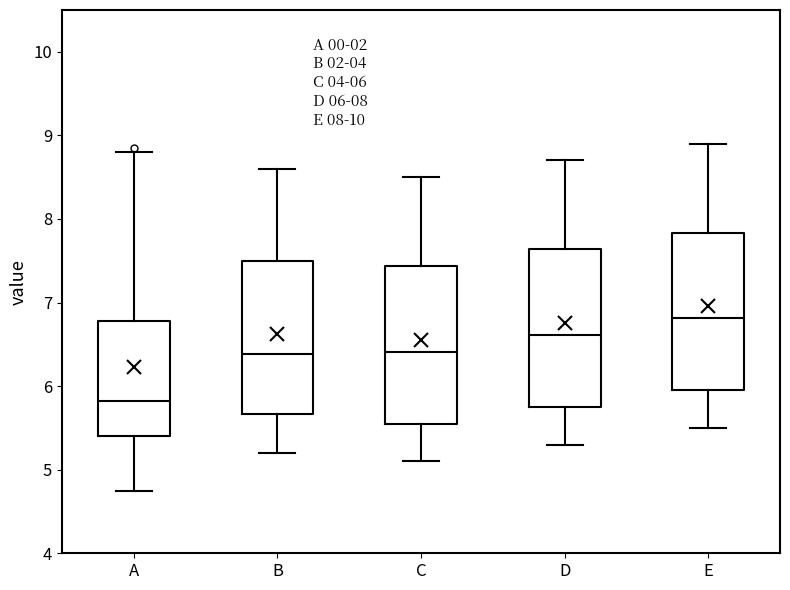

Which box's median line is the highest?

E